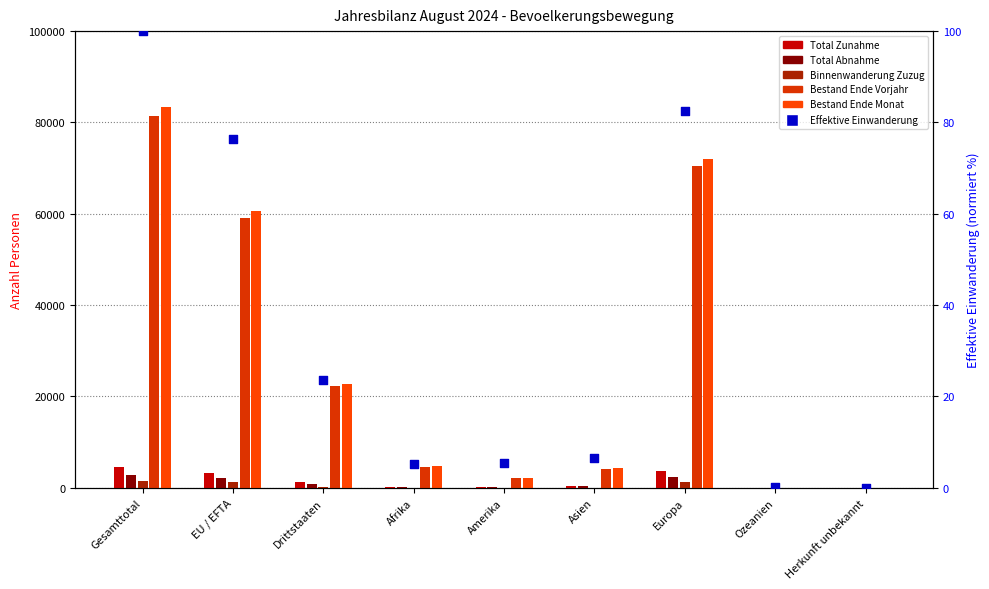

Is the value of Total Zunahme at Afrika greater than the value of Bestand Ende Vorjahr at Amerika?

No